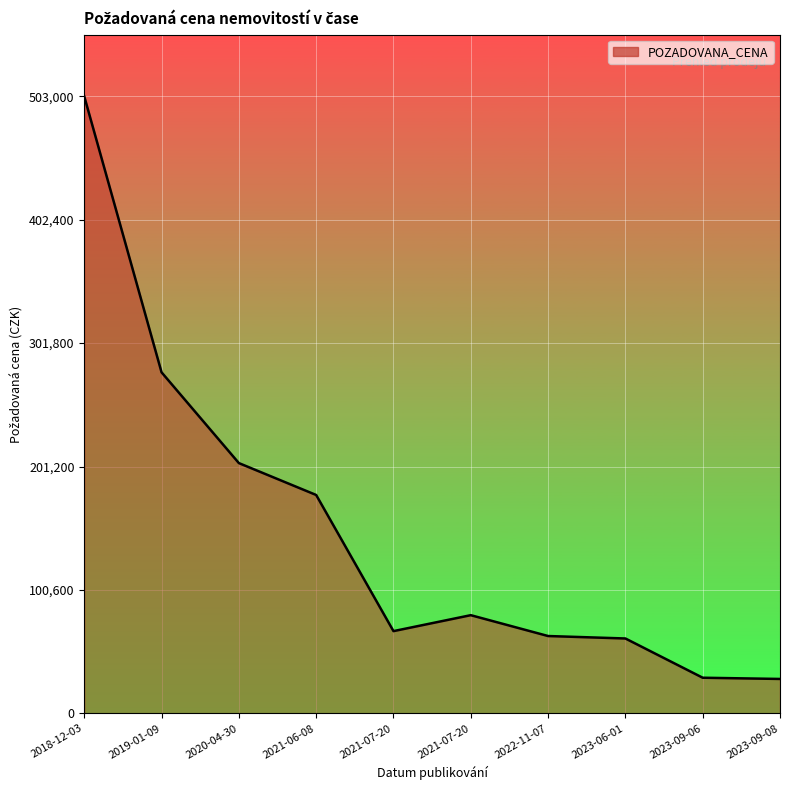

How many lines are shown in the chart?

1